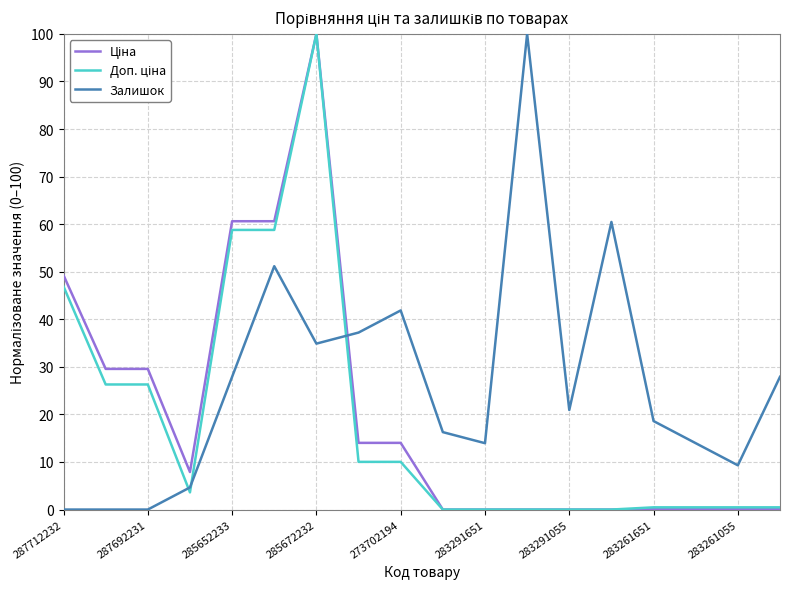

What is the maximum value for Залишок?

100.0